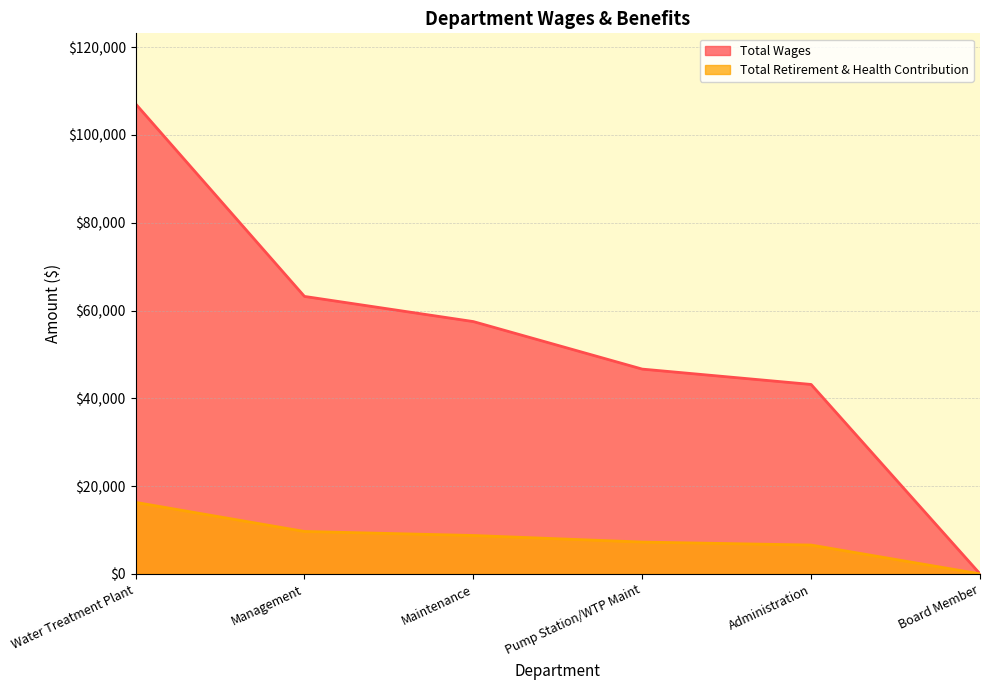

Reading left to right, transcribe all the data shown in this chart.

Total Wages: Water Treatment Plant=107089	Management=63212	Maintenance=57481	Pump Station/WTP Maint=46654	Administration=43156	Board Member=0
Total Retirement & Health Contribution: Water Treatment Plant=16289	Management=9662	Maintenance=8744	Pump Station/WTP Maint=7246	Administration=6565	Board Member=0